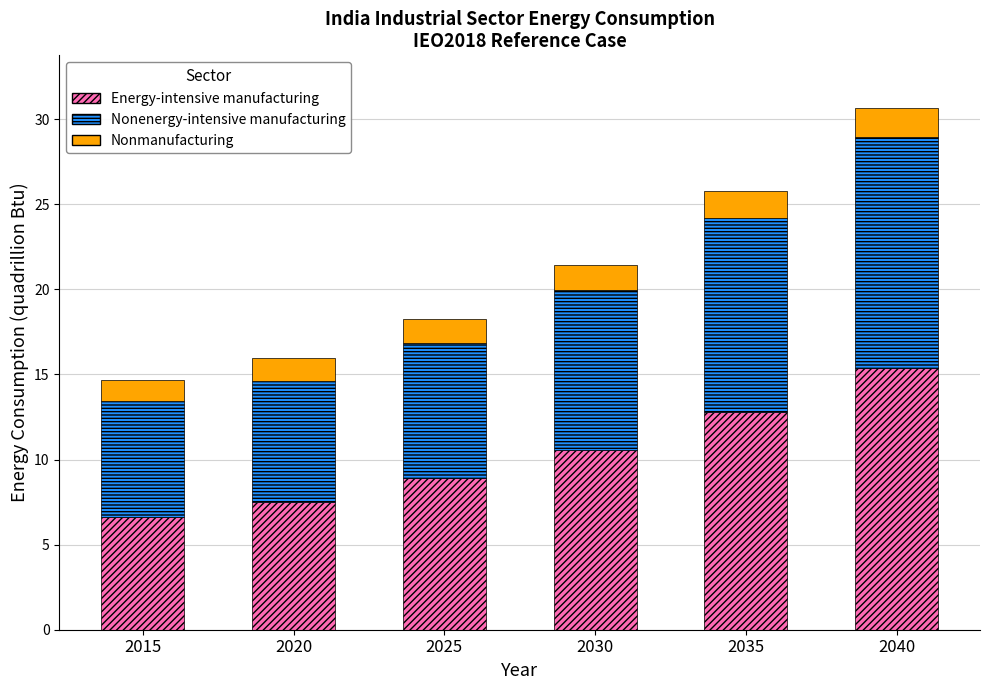

The Energy-intensive manufacturing series shows 1.7 at 2015. True or false?

False